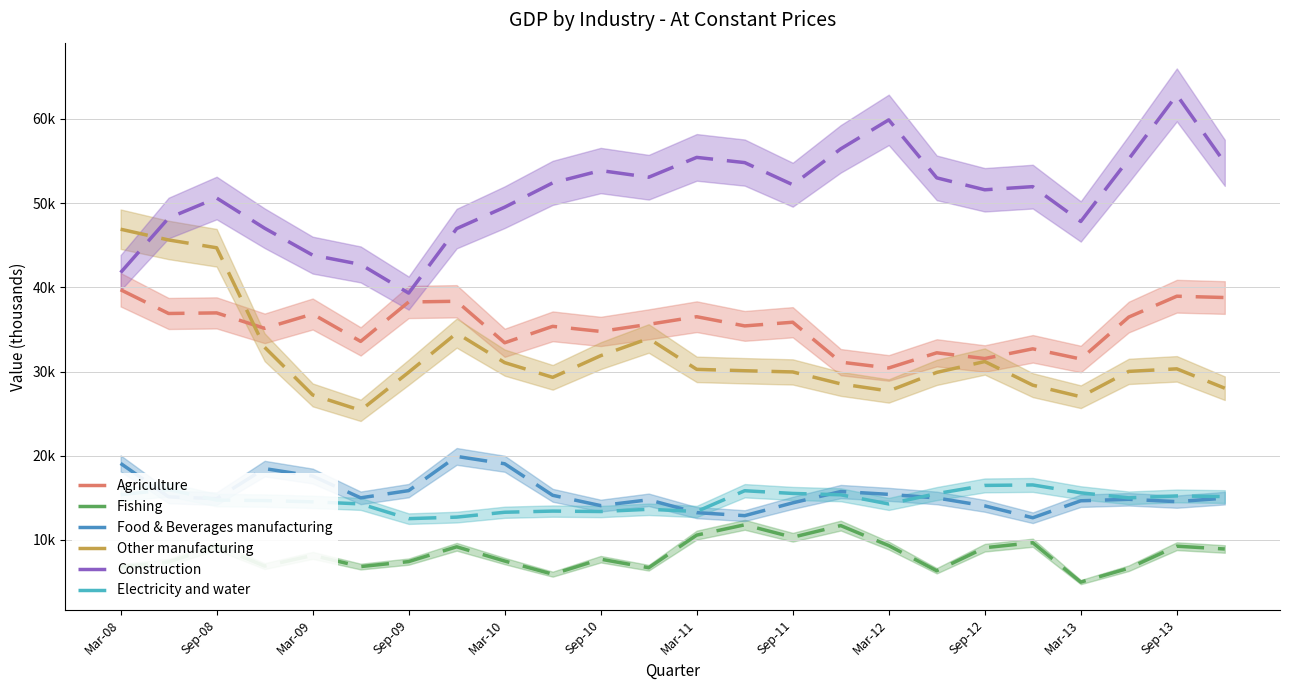

Between Mar-08 and Mar-13, which series saw the biggest shift?

Other manufacturing